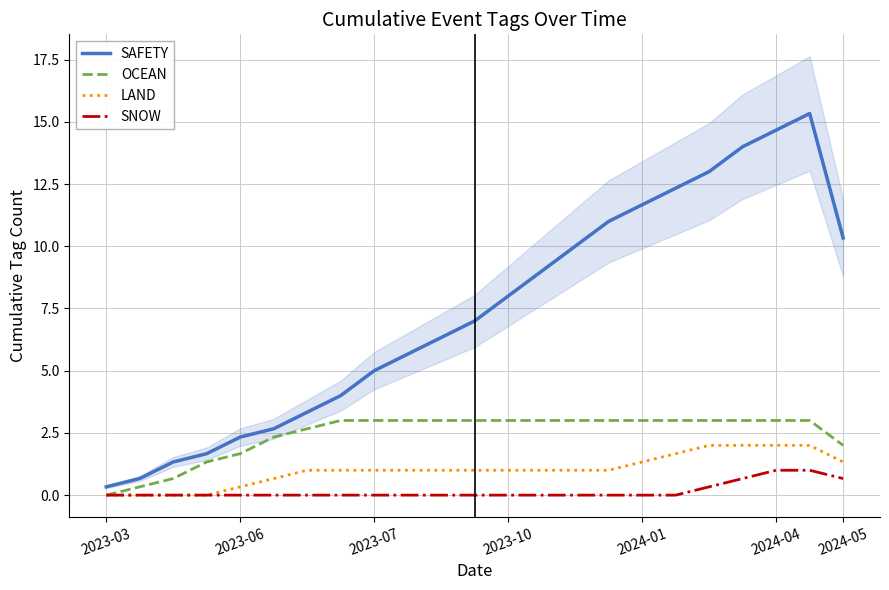

The value of LAND at 2024-05 is 1.3. True or false?

True